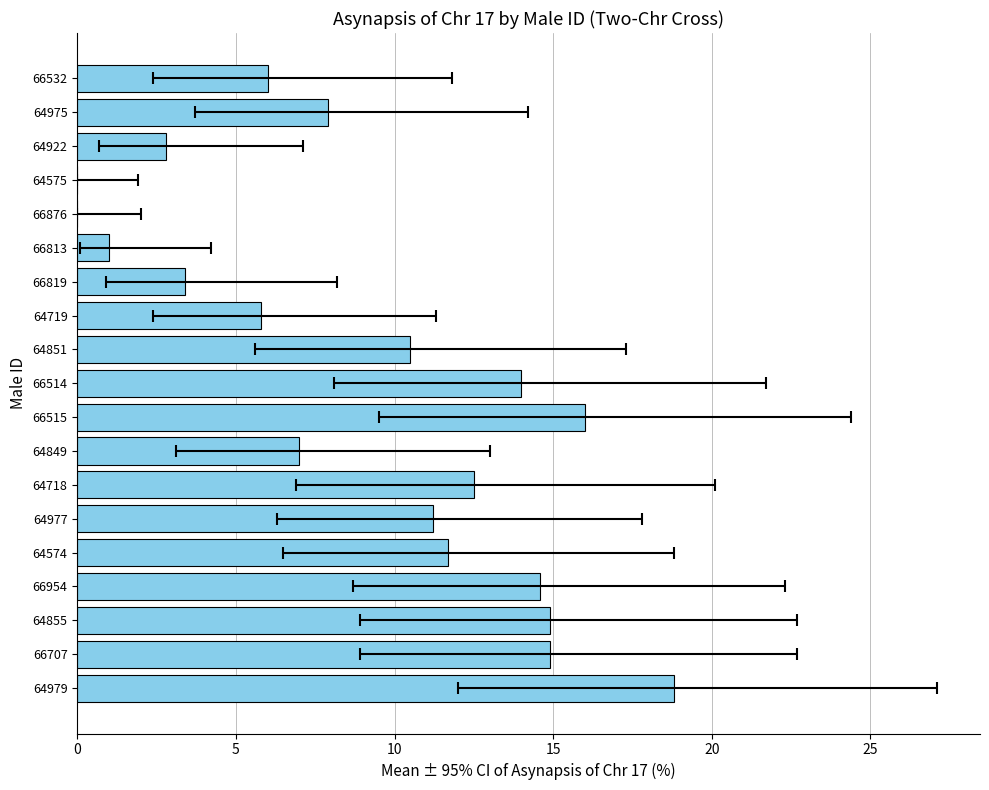

Is it true that the value at 66514 is 7.3?

False